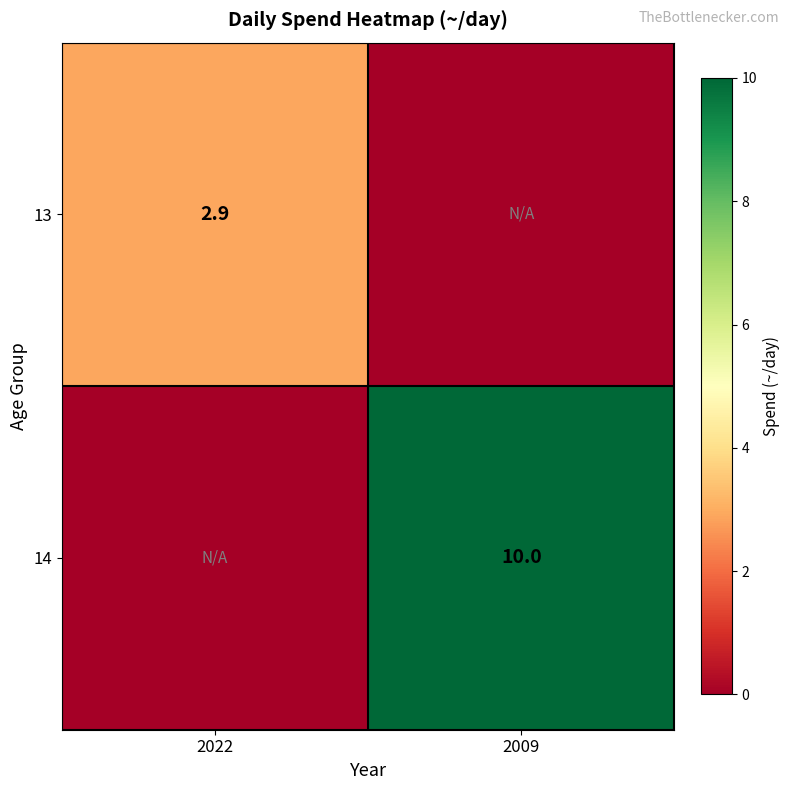

The 14 series shows 10.0 at 2009. True or false?

True